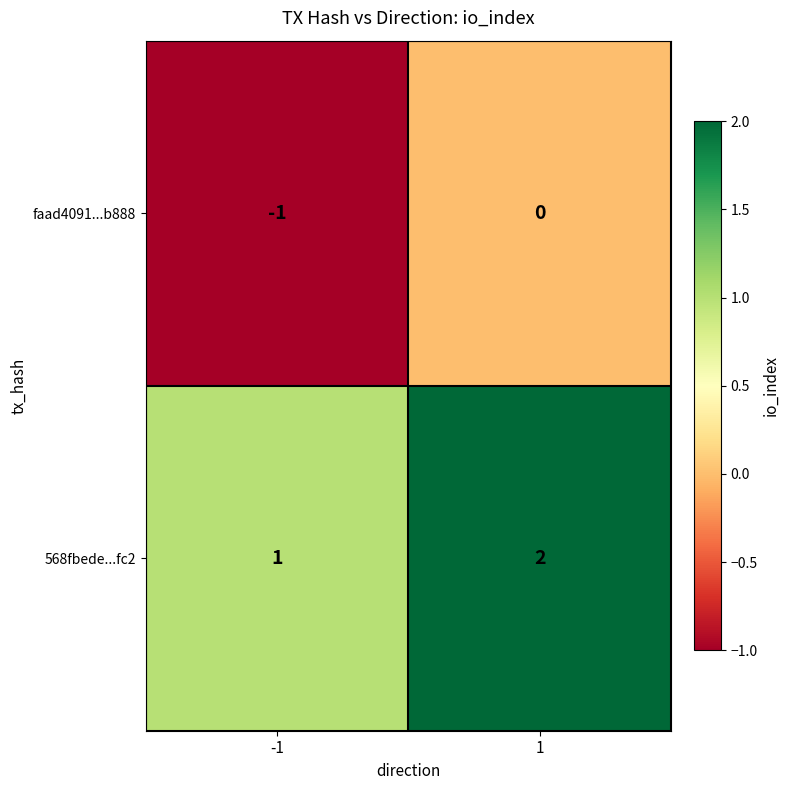

The 568fbede...fc2 series shows 1 at -1. True or false?

True